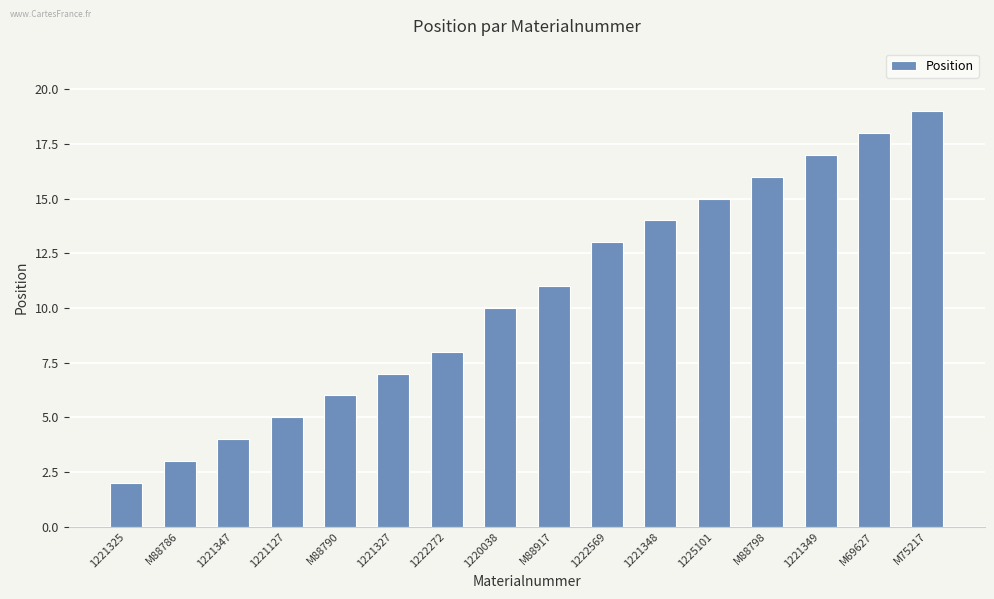

What is the sum of all values?

168